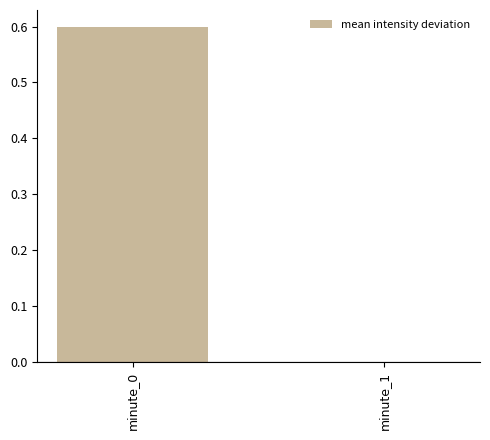

Reading left to right, extract all data points from this chart.

0.6	0.0